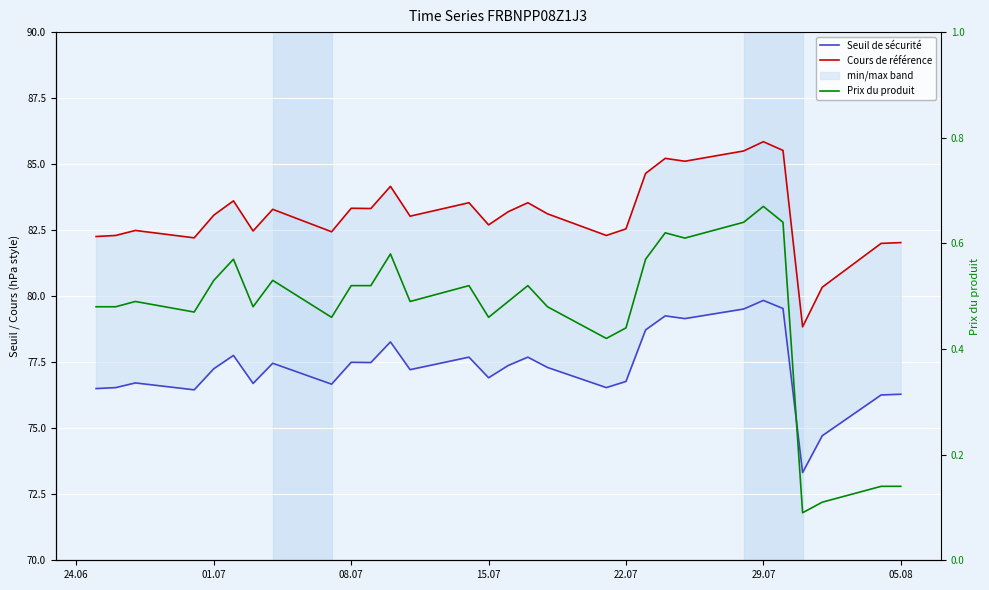

True or false: Prix du produit has more than 1 interior local peaks.

True